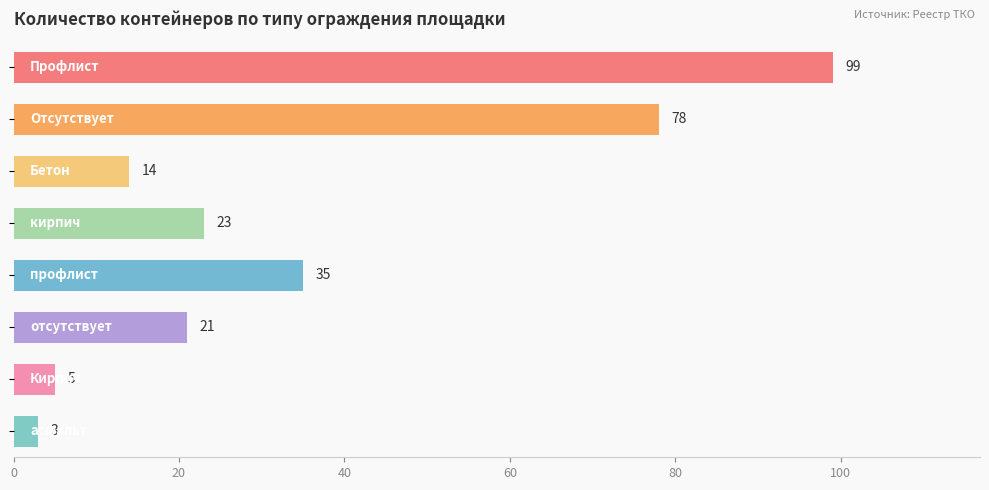

What is the value of the 2nd bar from the top?

78